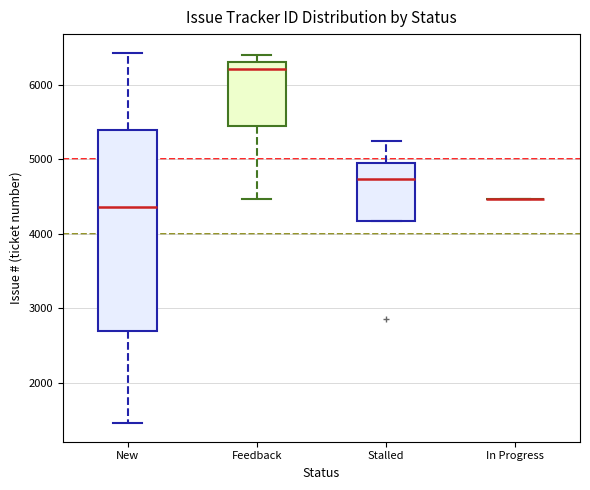

Reading left to right, transcribe this box plot: for each box, give where its median line is, the range the box spans, and where its two whiskers end, as read against the y-axis. The values are not printed on the chart, so give them approximately, as read against the axis.

New: median 4400, box 2700 to 5400, whiskers 1500 to 6400
Feedback: median 6200, box 5400 to 6300, whiskers 4500 to 6400
Stalled: median 4700, box 4200 to 5000, whiskers 4200 to 5200
In Progress: box collapsed to a line at 4500, whiskers 4500 to 4500